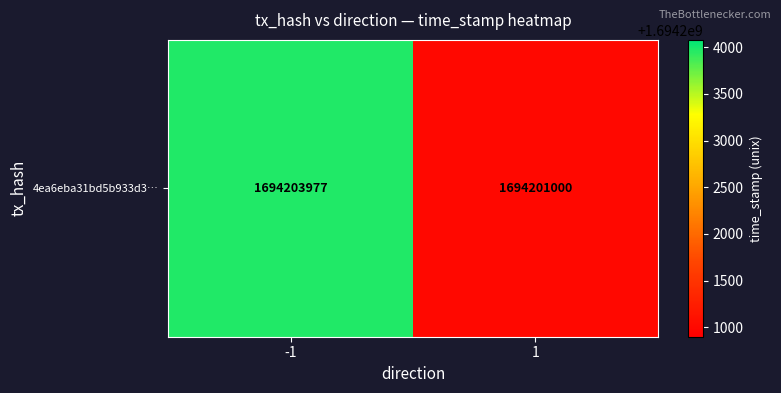

What is the difference between the values at -1 and 1?

2977